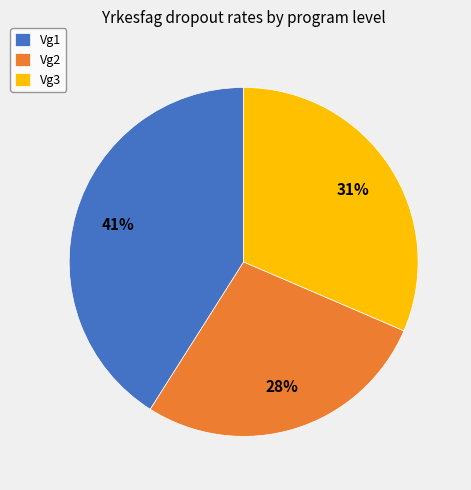

Does any single category account for the majority?

No